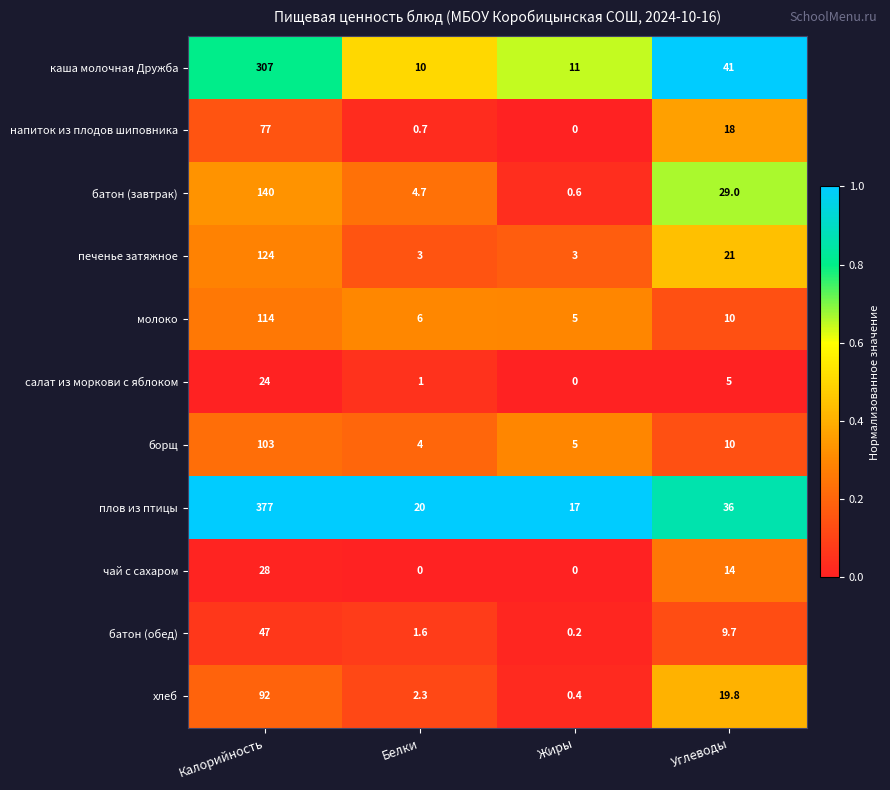

Rank the series by their maximum value, from lowest to highest.

салат из моркови с яблоком, чай с сахаром, батон (обед), напиток из плодов шиповника, хлеб, борщ, молоко, печенье затяжное, батон (завтрак), каша молочная Дружба, плов из птицы